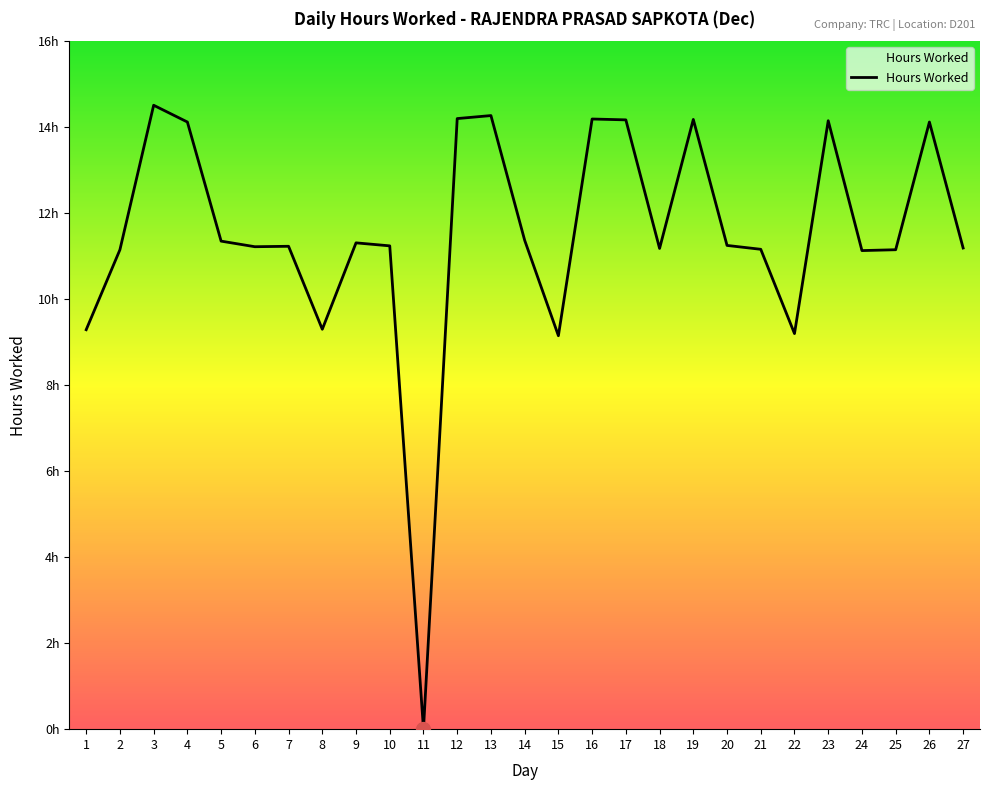

Which label corresponds to the smallest value in the chart?

11